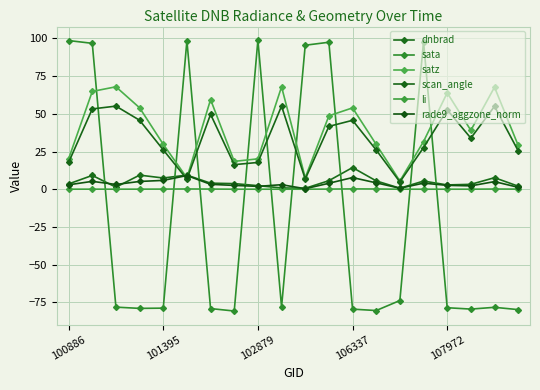

True or false: li and dnbrad intersect in this chart.

False